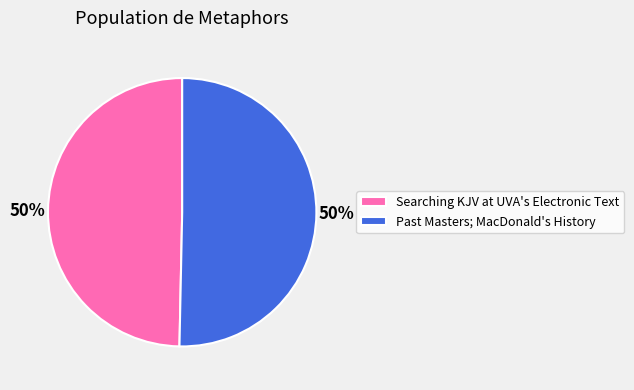

Count the number of slices in the pie.

2